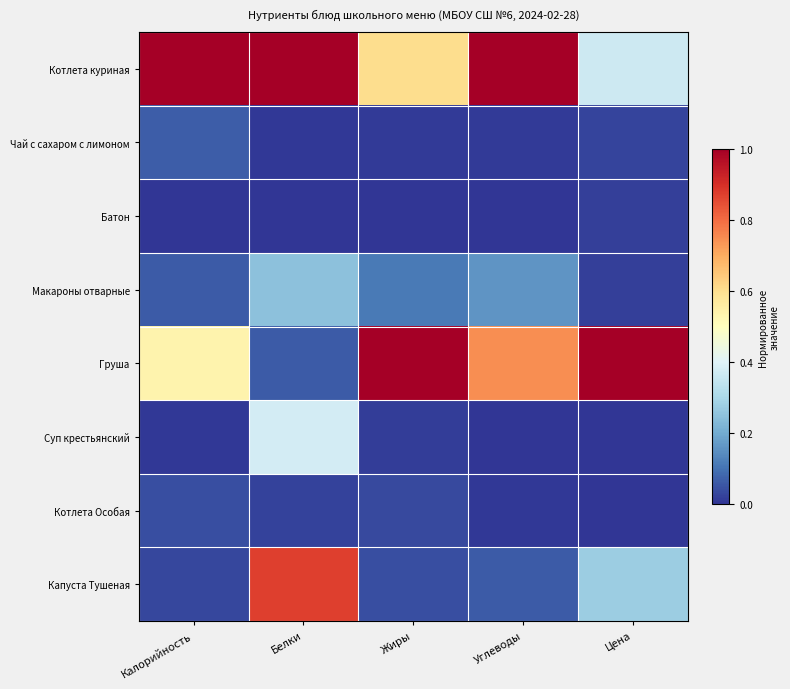

What is the total value across all series at Углеводы?

2.0